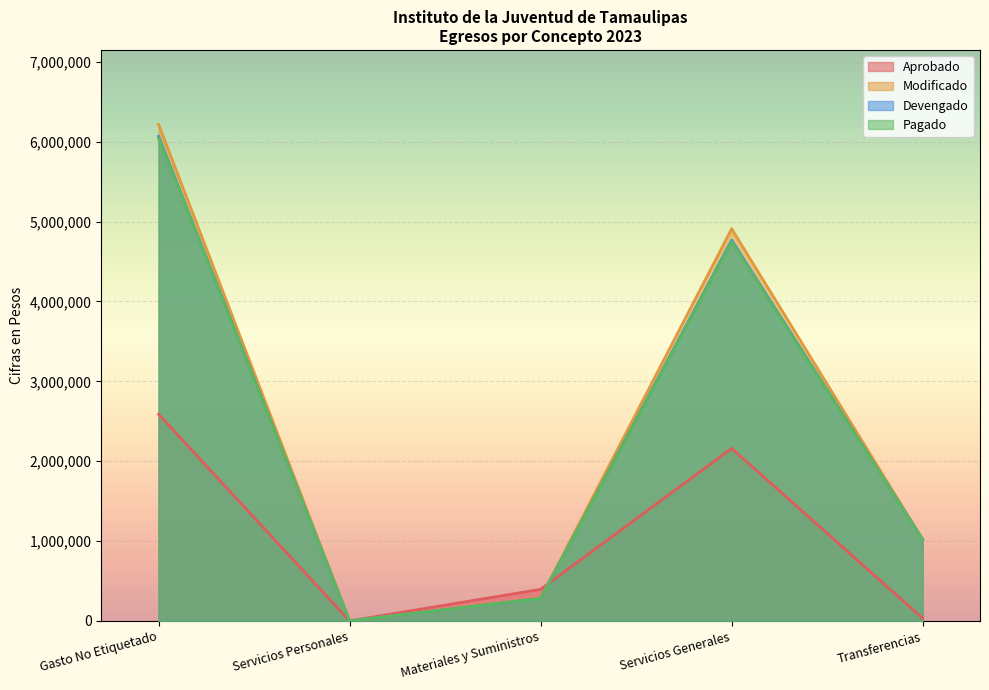

What is the maximum value for Pagado?

6046824